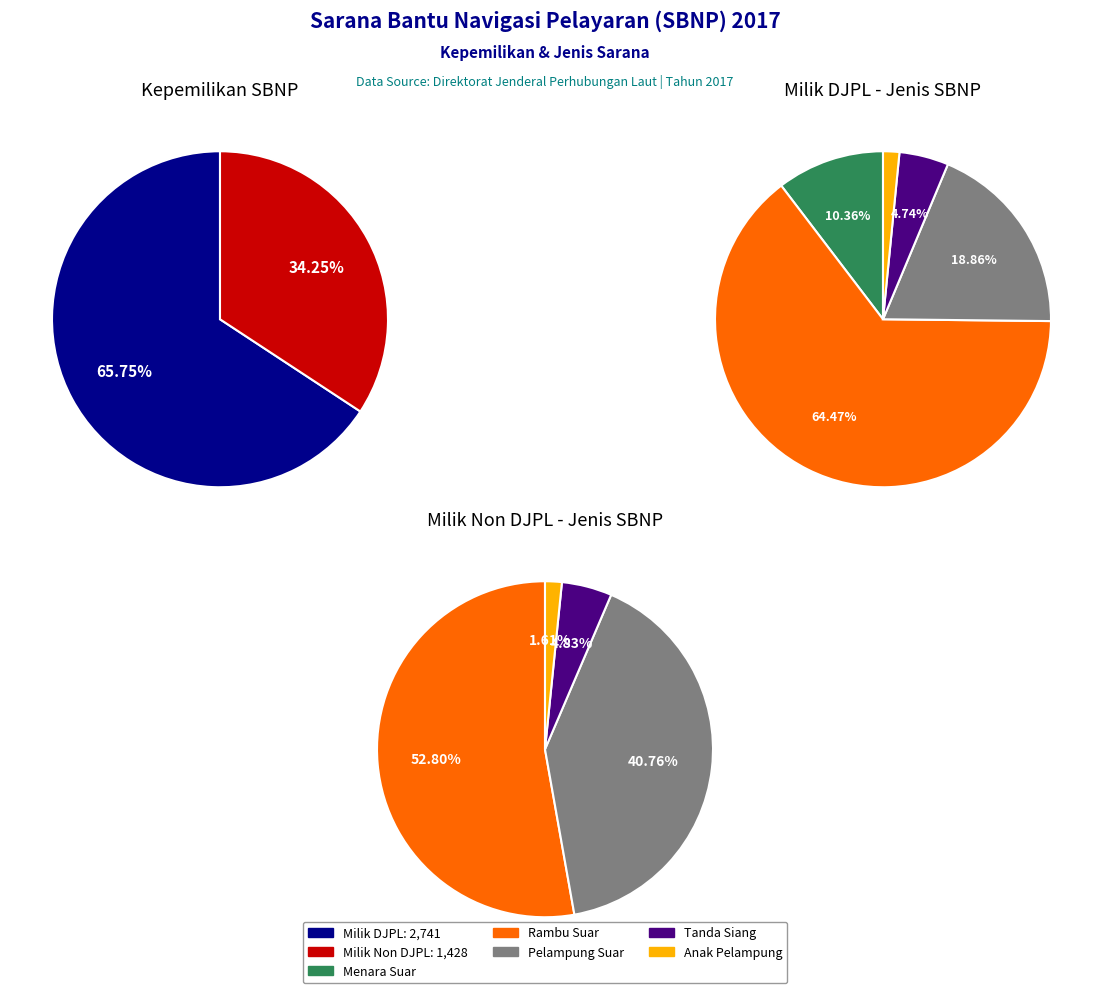

Combined, what portion of the pie is Rambu Suar and Tanda Siang?

69.2%